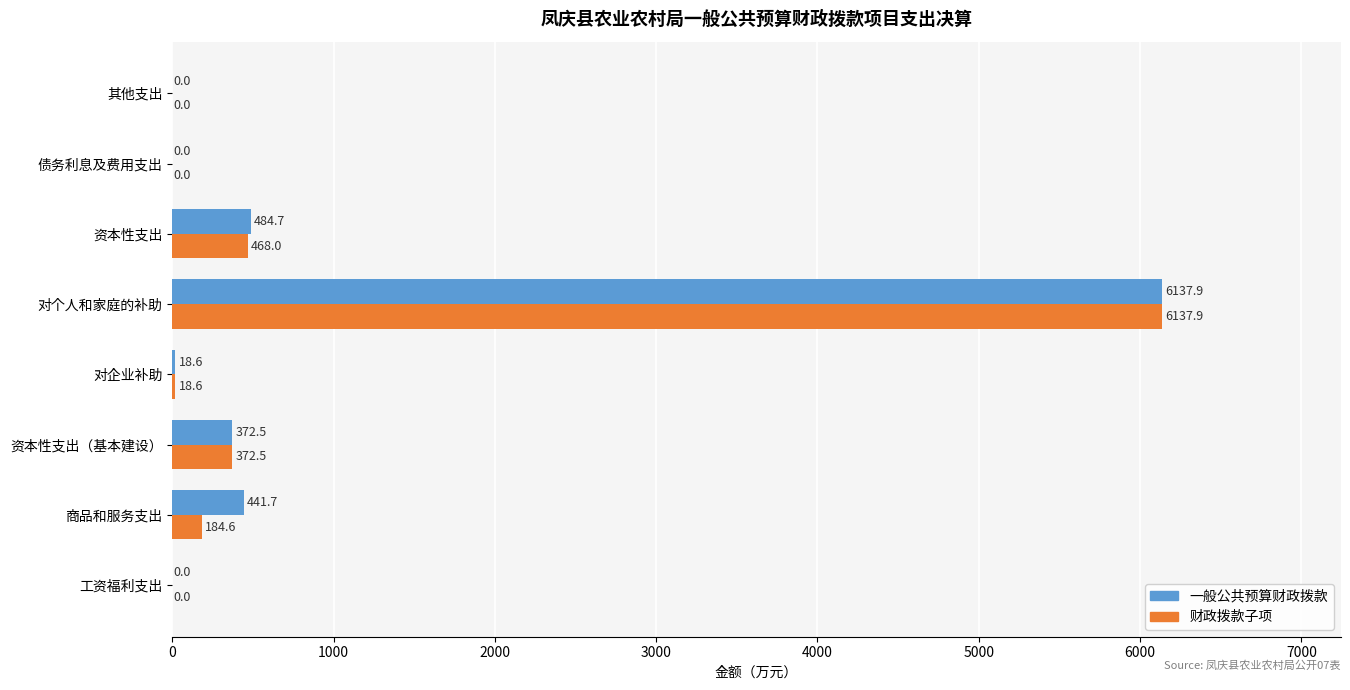

What is the sum of all 财政拨款子项 values?

7181.5